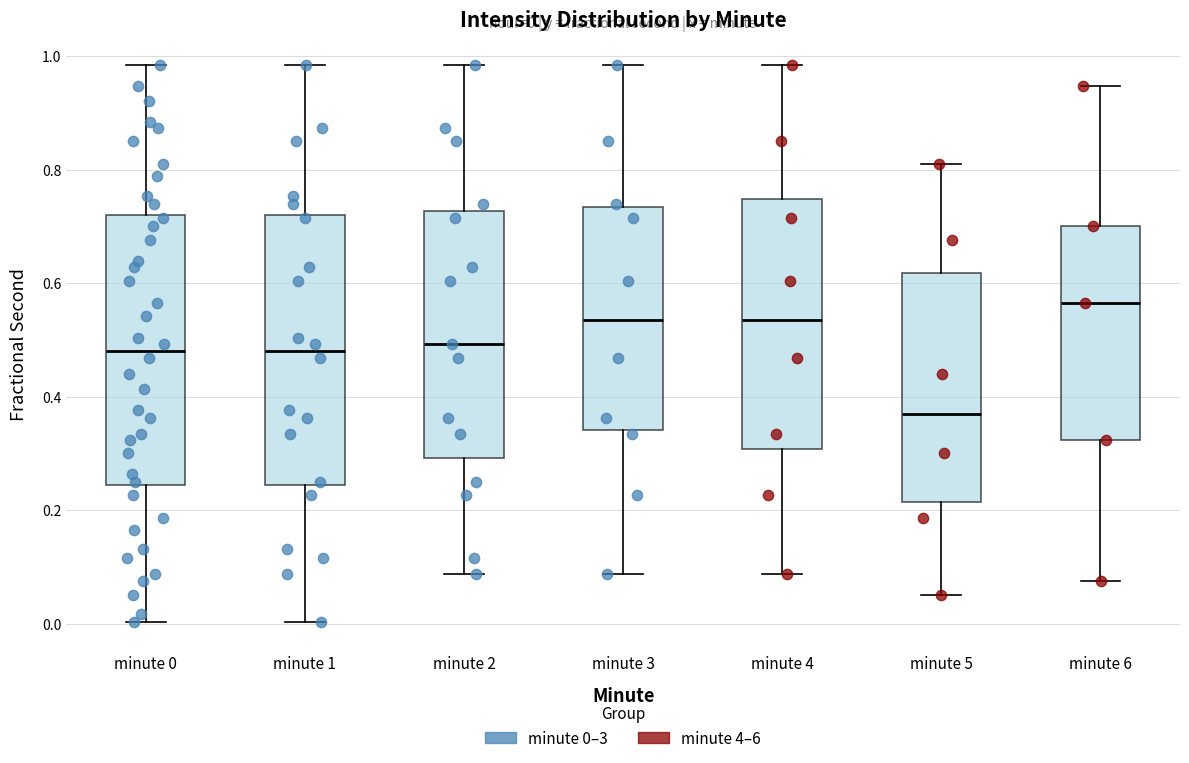

Which box has the highest median line?

minute 6